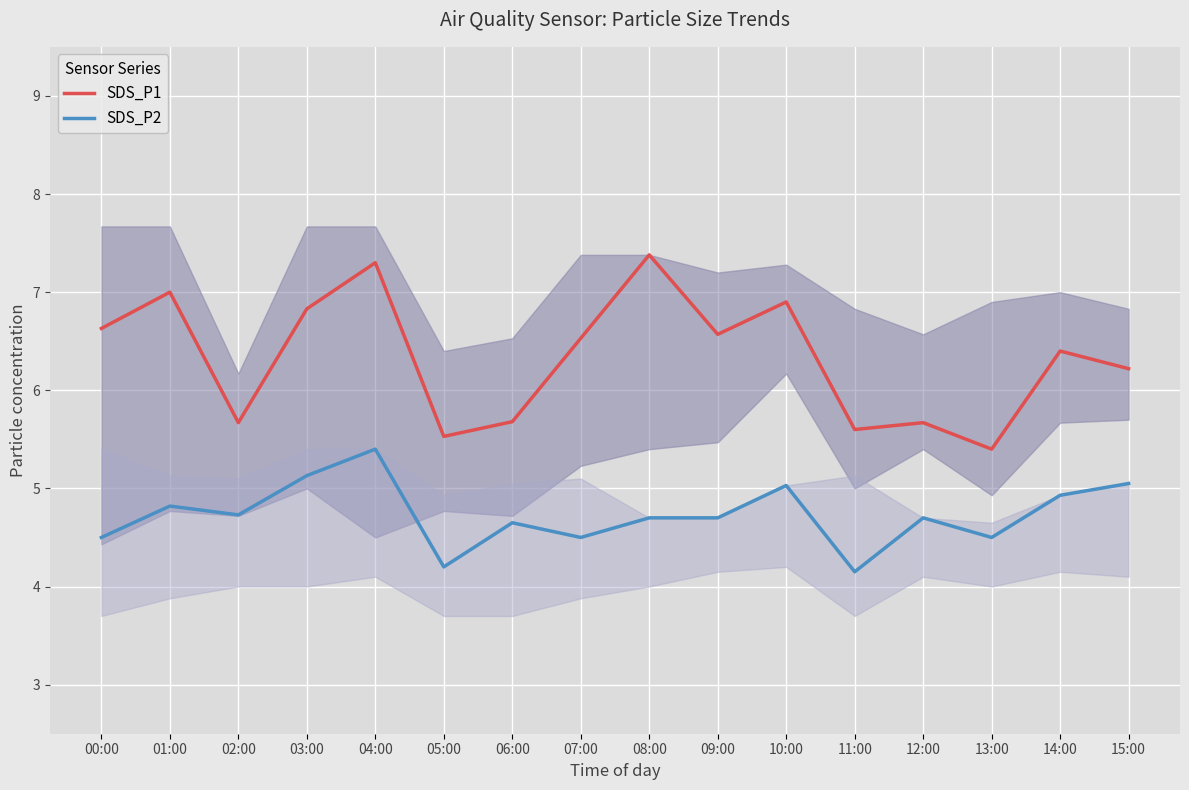

What is the difference between the SDS_P1 values at 06:00 and 04:00?

1.6